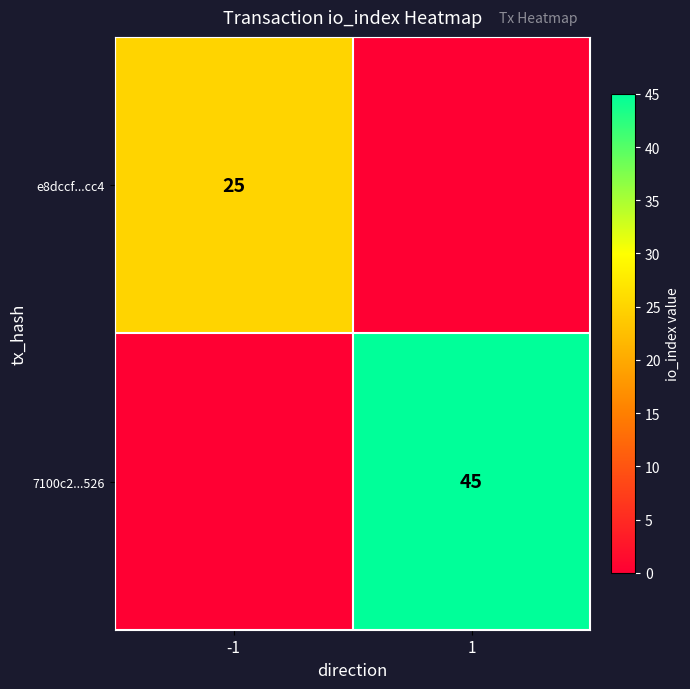

The value of 7100c2...526 at 1 is 45. True or false?

True